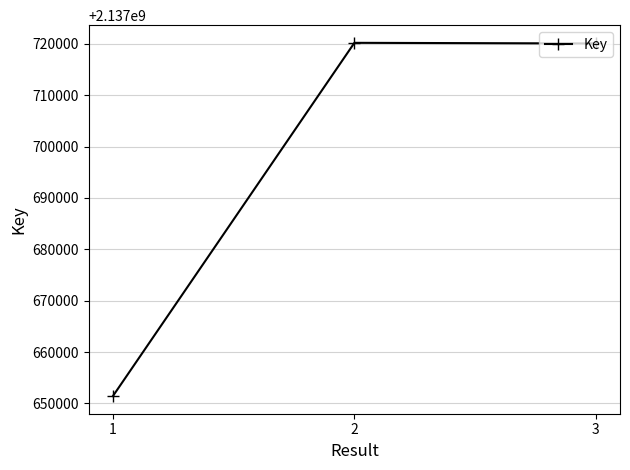

What is the value of the 3rd point from the left?

2137720095